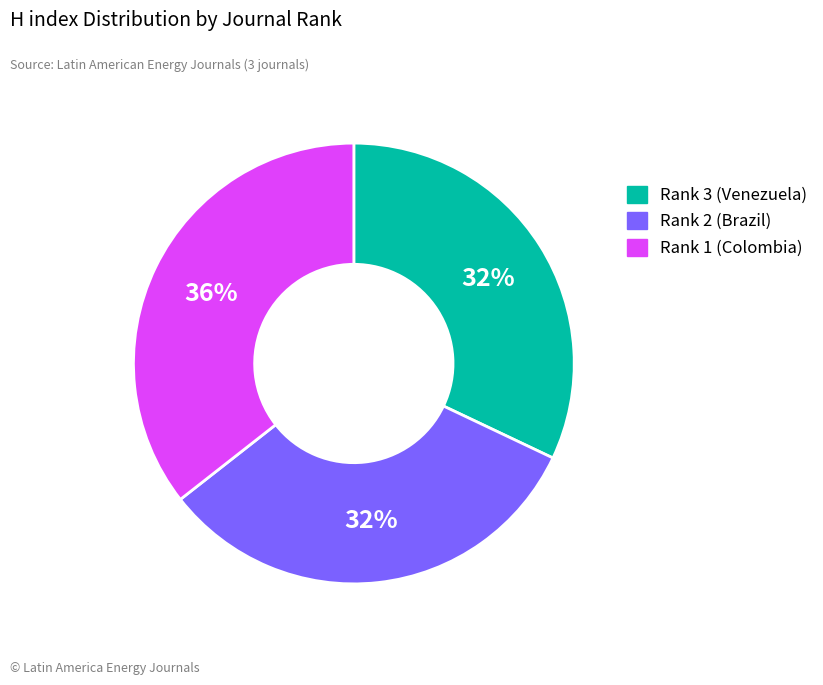

To the nearest percent, what percentage of the pie is Rank 1 (Colombia)?

36%